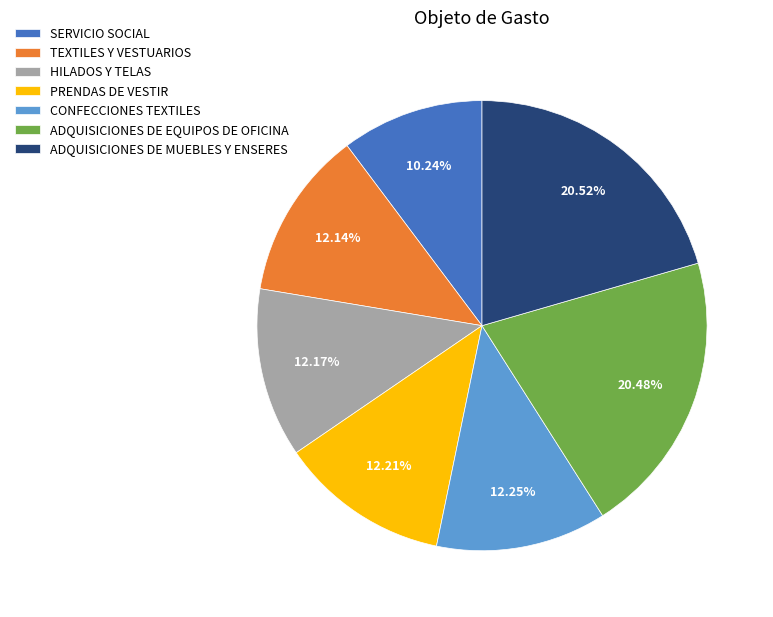

Which category has the smallest portion of the pie?

SERVICIO SOCIAL